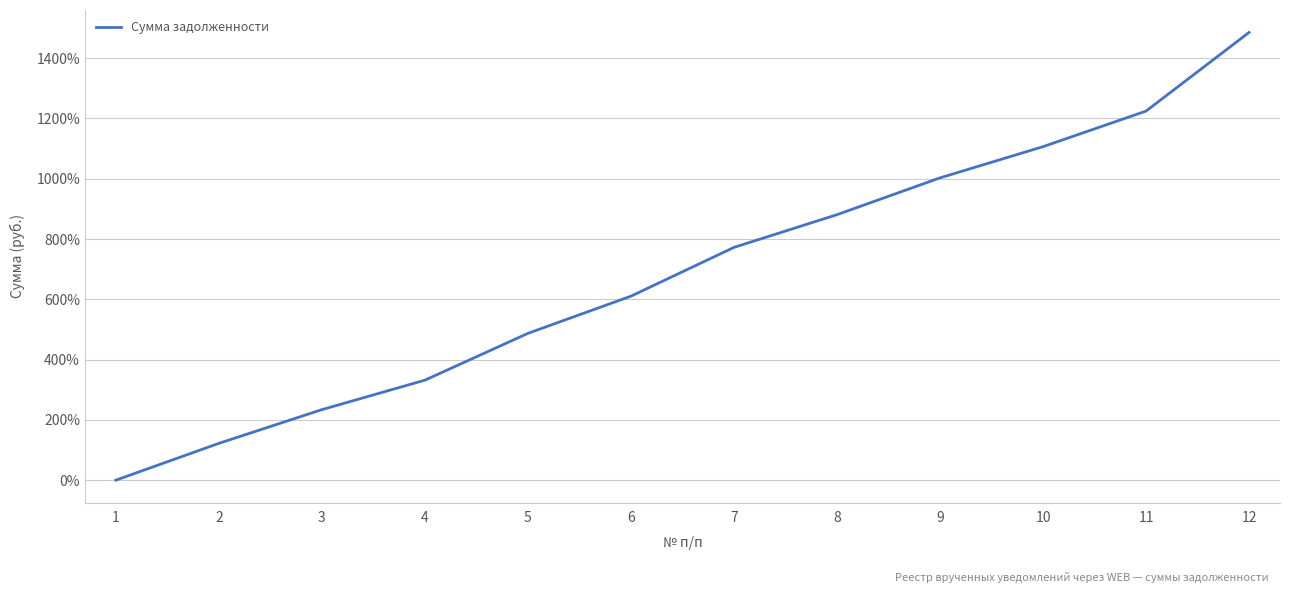

What is the difference between the values at 11 and 10?

118.1